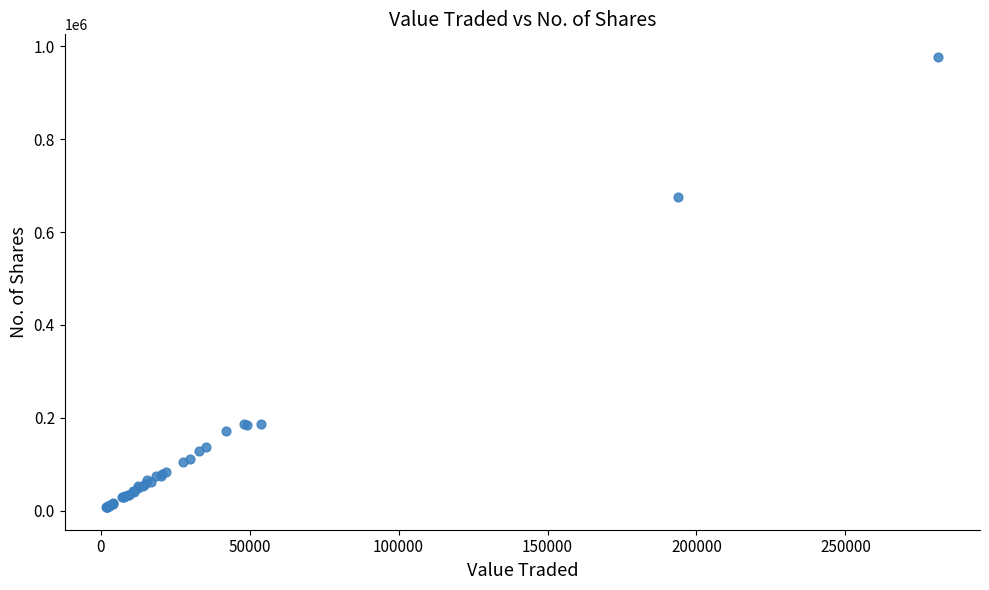

What Y value in the scatter plot is closest to 492557?

675899